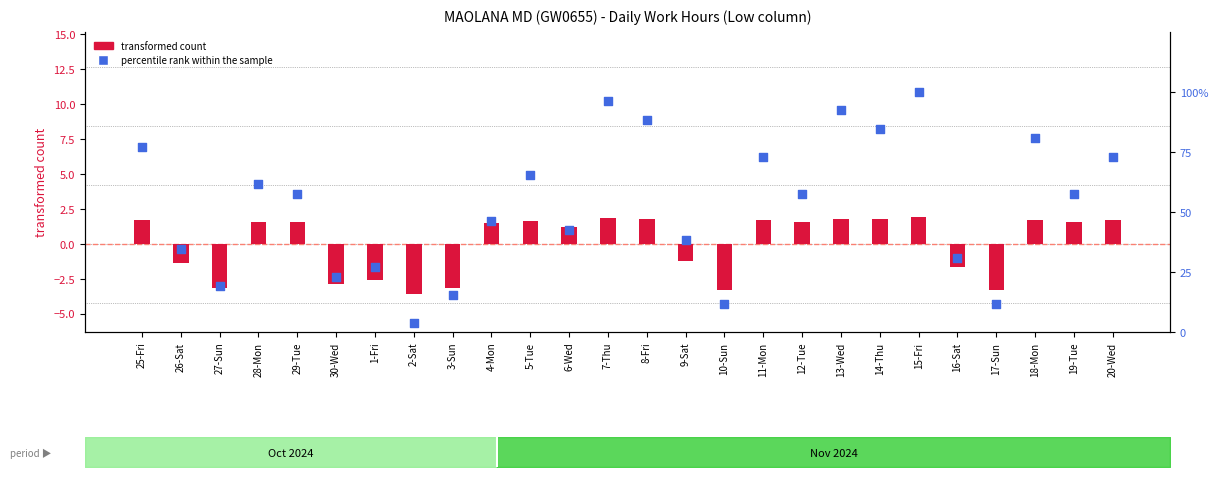

At which category is the sum across all series the highest?

15-Fri